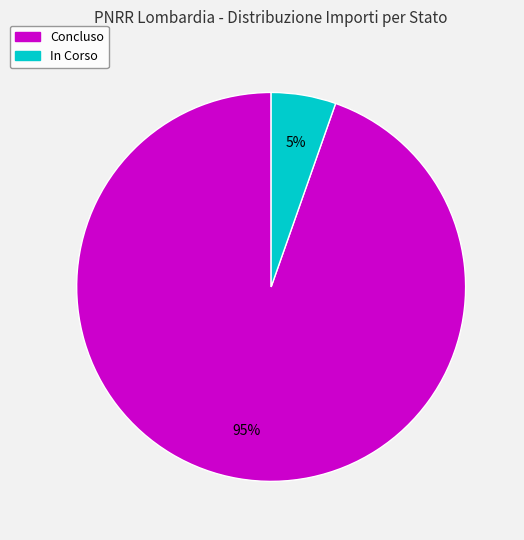

How many slices are in this pie chart?

2